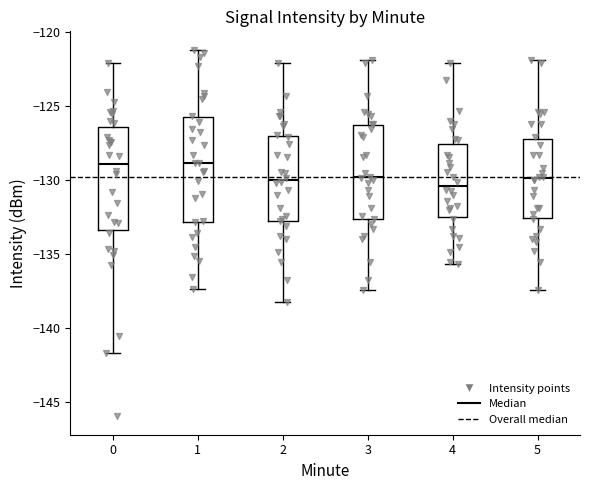

Reading left to right, read every box against the y-axis: the position of its median line, the range the box covers, and the ends of its whiskers. The values are not printed on the chart, so give them approximately, as read against the axis.

0: median -129.0, box -133.5 to -126.5, whiskers -141.5 to -122.0
1: median -129.0, box -133.0 to -126.0, whiskers -137.5 to -121.0
2: median -130.0, box -133.0 to -127.0, whiskers -138.0 to -122.0
3: median -130.0, box -132.5 to -126.5, whiskers -137.5 to -122.0
4: median -130.5, box -132.5 to -127.5, whiskers -135.5 to -122.0
5: median -130.0, box -132.5 to -127.5, whiskers -137.5 to -122.0